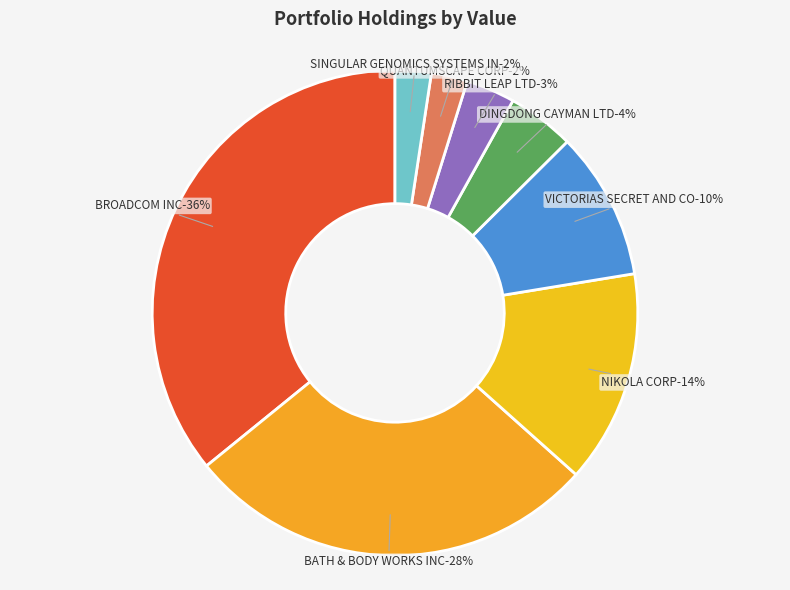

What is the ratio of the value at VICTORIAS SECRET AND CO to the value at BROADCOM INC?

0.3